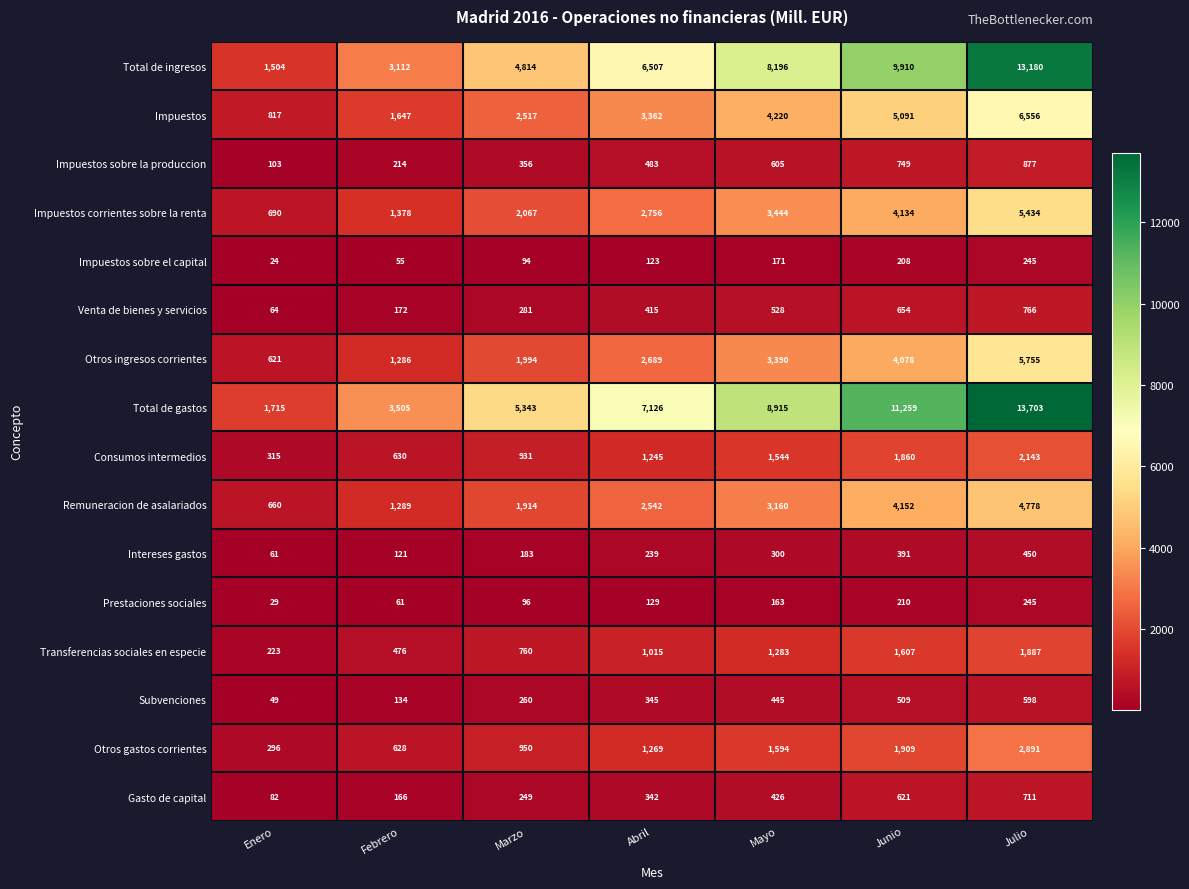

Rank the series at Enero from highest to lowest value.

Total de gastos, Total de ingresos, Impuestos, Impuestos corrientes sobre la renta, Remuneracion de asalariados, Otros ingresos corrientes, Consumos intermedios, Otros gastos corrientes, Transferencias sociales en especie, Impuestos sobre la produccion, Gasto de capital, Venta de bienes y servicios, Intereses gastos, Subvenciones, Prestaciones sociales, Impuestos sobre el capital